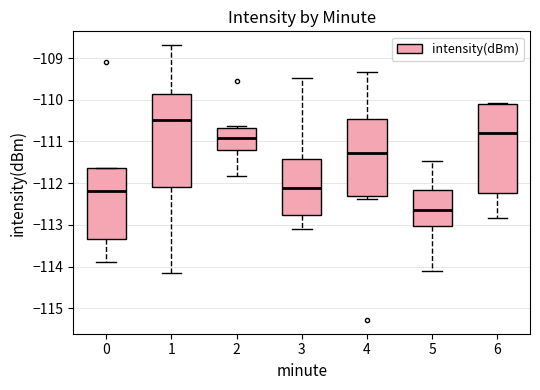

Reading left to right, read every box against the y-axis: the position of its median line, the range the box covers, and the ends of its whiskers. The values are not printed on the chart, so give them approximately, as read against the axis.

0: median -112.2, box -113.3 to -111.6, whiskers -113.9 to -111.6
1: median -110.5, box -112.1 to -109.9, whiskers -114.2 to -108.7
2: median -110.9, box -111.2 to -110.7, whiskers -111.8 to -110.6
3: median -112.1, box -112.8 to -111.4, whiskers -113.1 to -109.5
4: median -111.3, box -112.3 to -110.5, whiskers -112.4 to -109.3
5: median -112.6, box -113.0 to -112.2, whiskers -114.1 to -111.5
6: median -110.8, box -112.2 to -110.1, whiskers -112.8 to -110.1 (just above the box's upper edge)